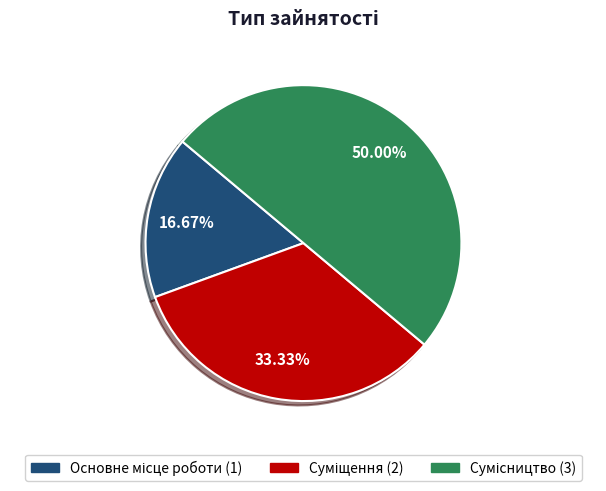

To the nearest percent, what portion does Сумісництво represent?

50%